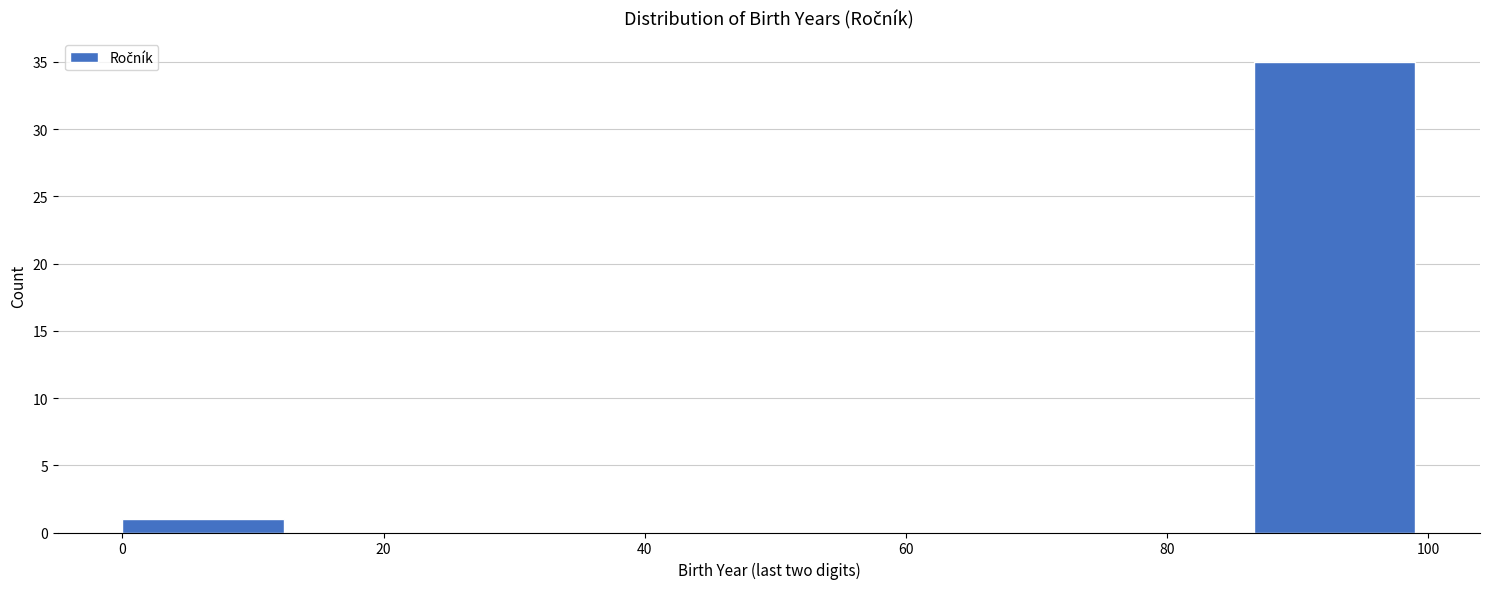

Which range on the x-axis has the tallest bar?

86 to 100